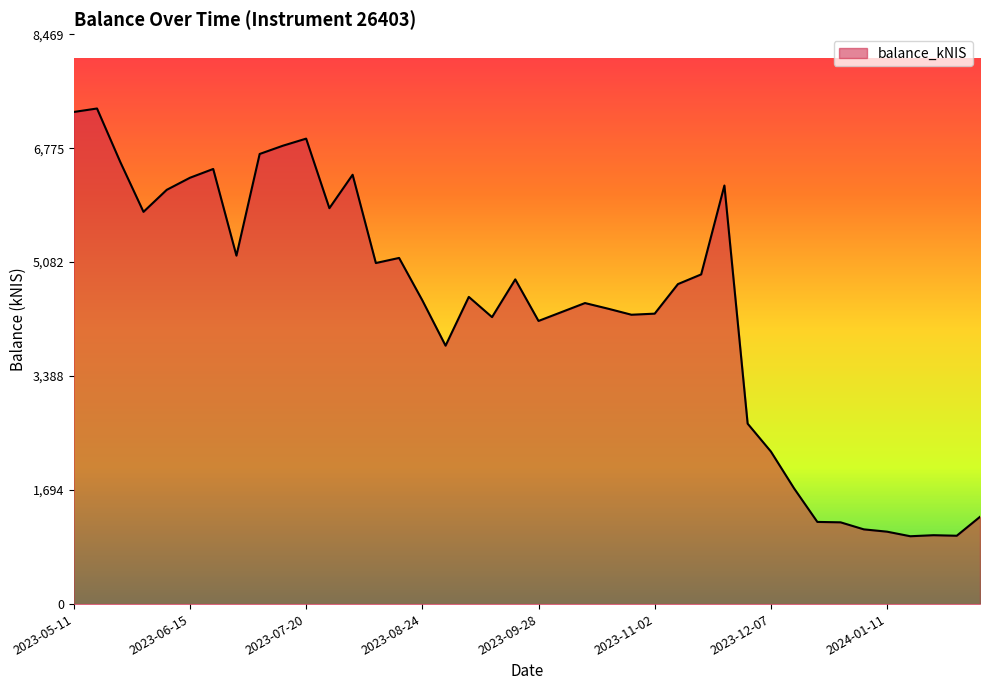

What is the smallest value displayed?

1008.2